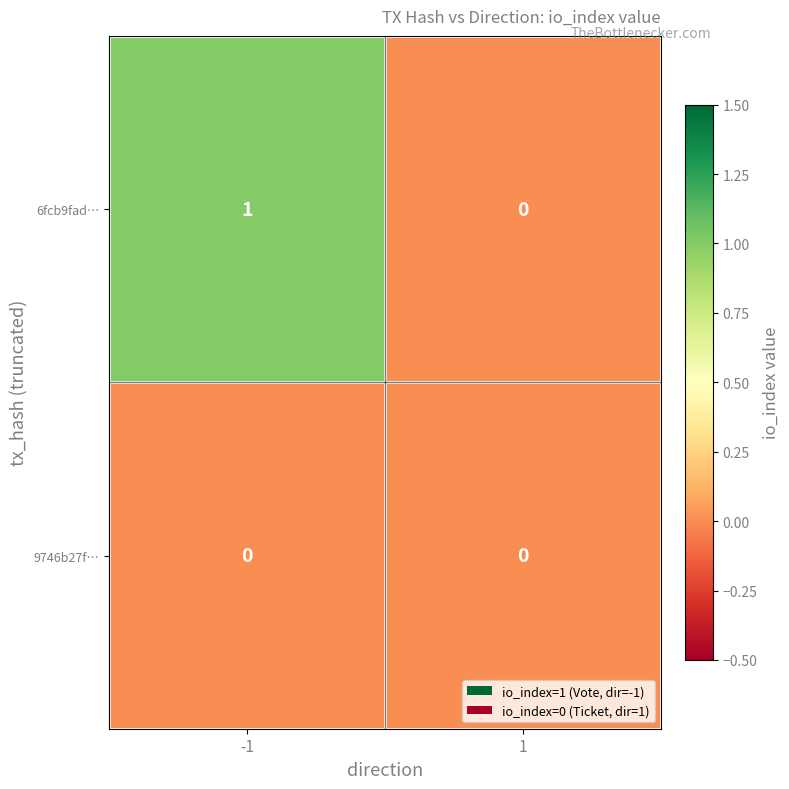

Reading left to right, extract all data points from this chart.

6fcb9fad…: -1=1	1=0
9746b27f…: -1=0	1=0